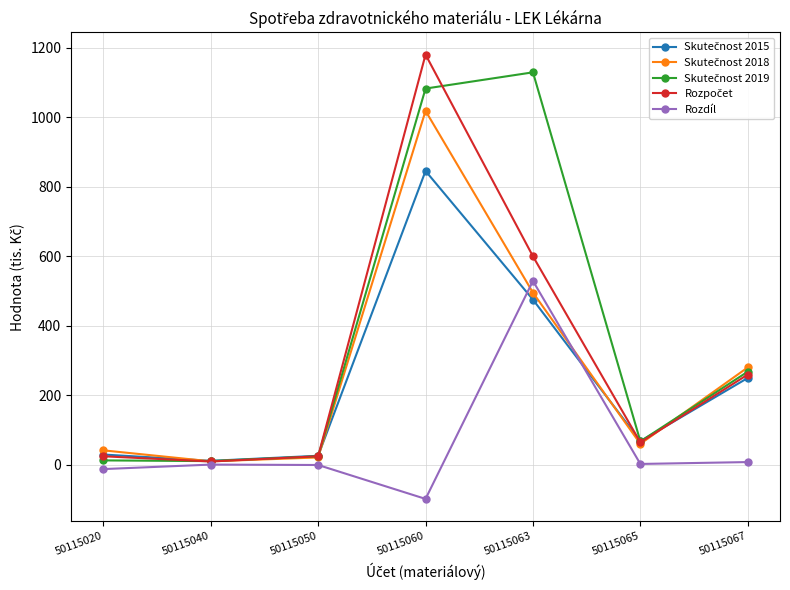

What is the value of the Rozdíl point at the 5th from the left?

529.1